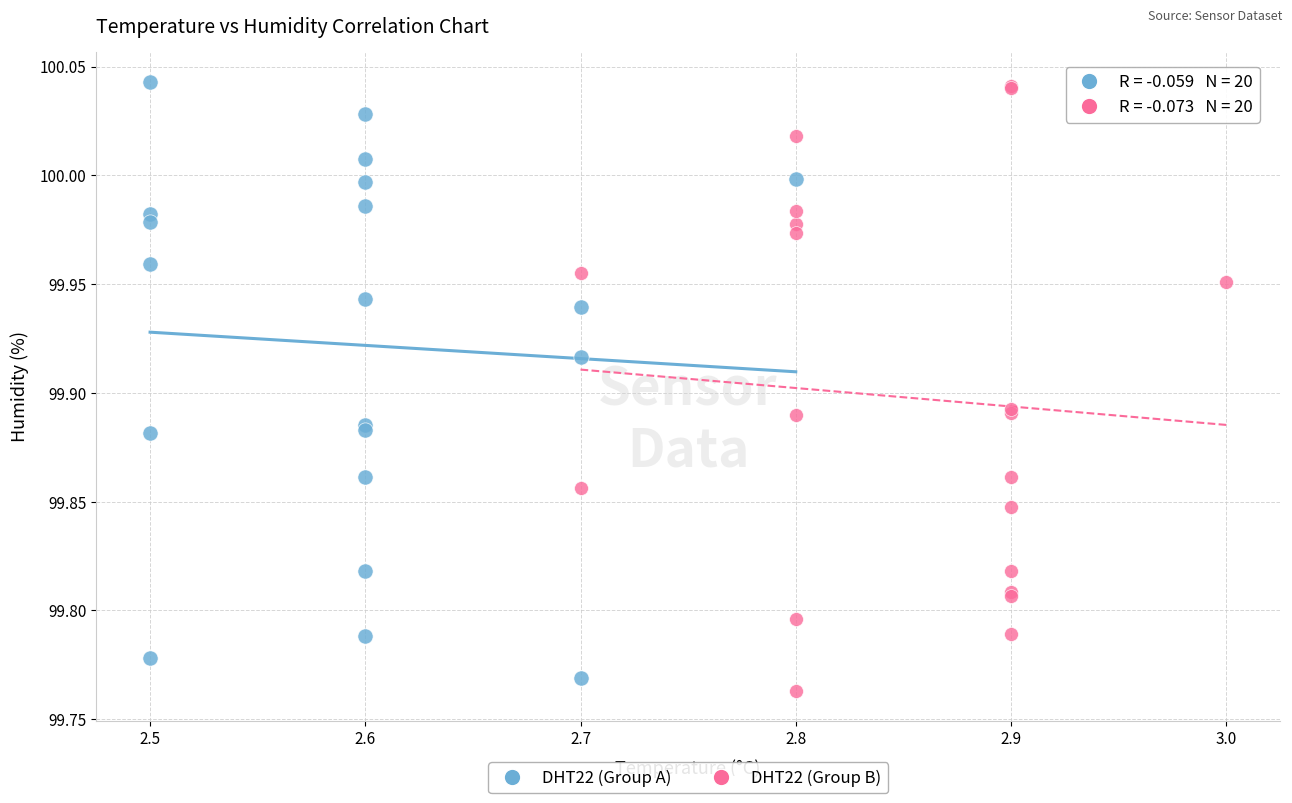

What are all the series names shown in the legend?

DHT22 (Group A), DHT22 (Group B)